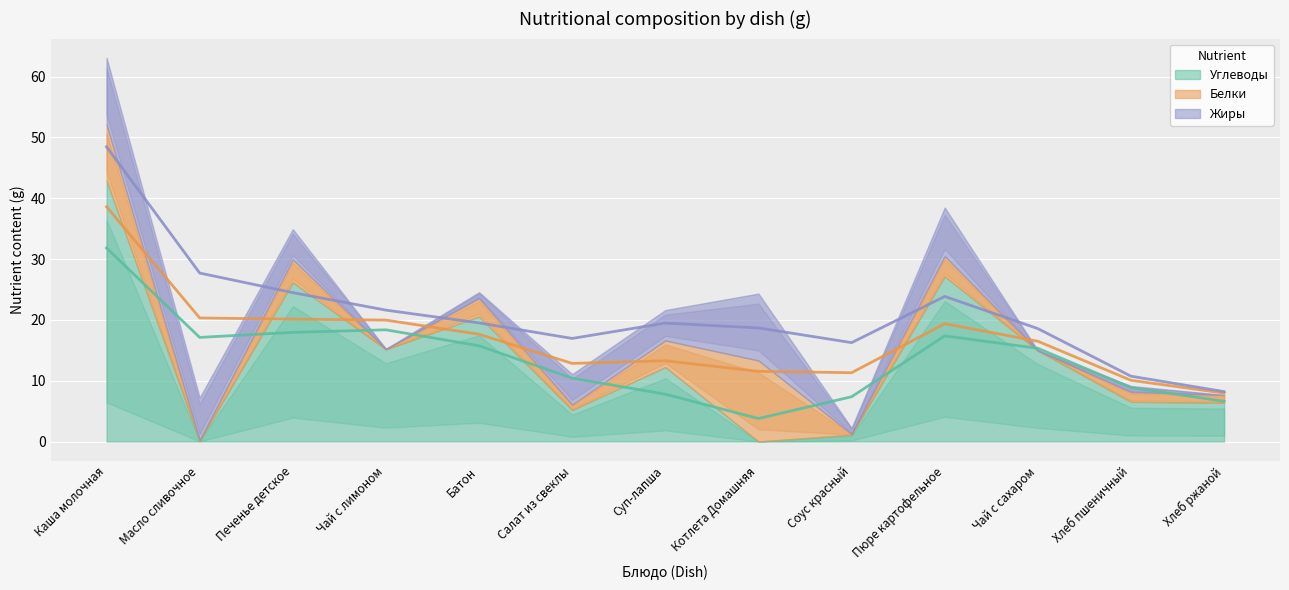

Is it true that Жиры equals -6.9 at Чай с лимоном?

False